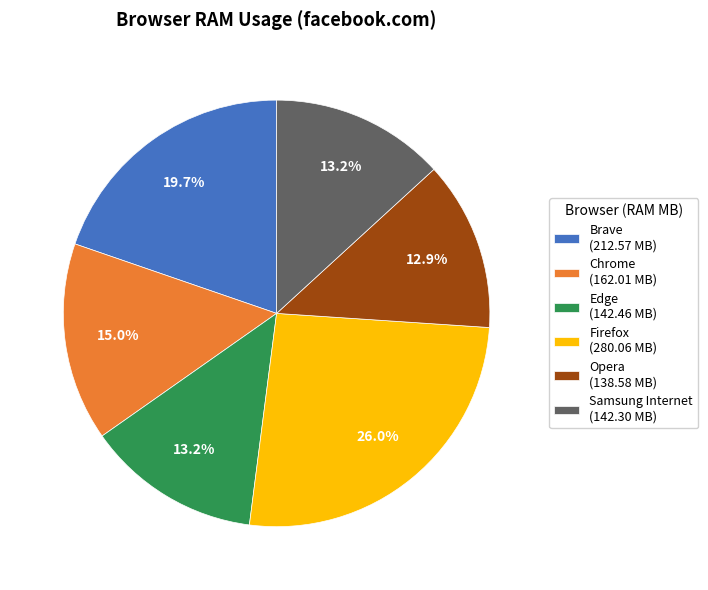

How many slices are in this pie chart?

6